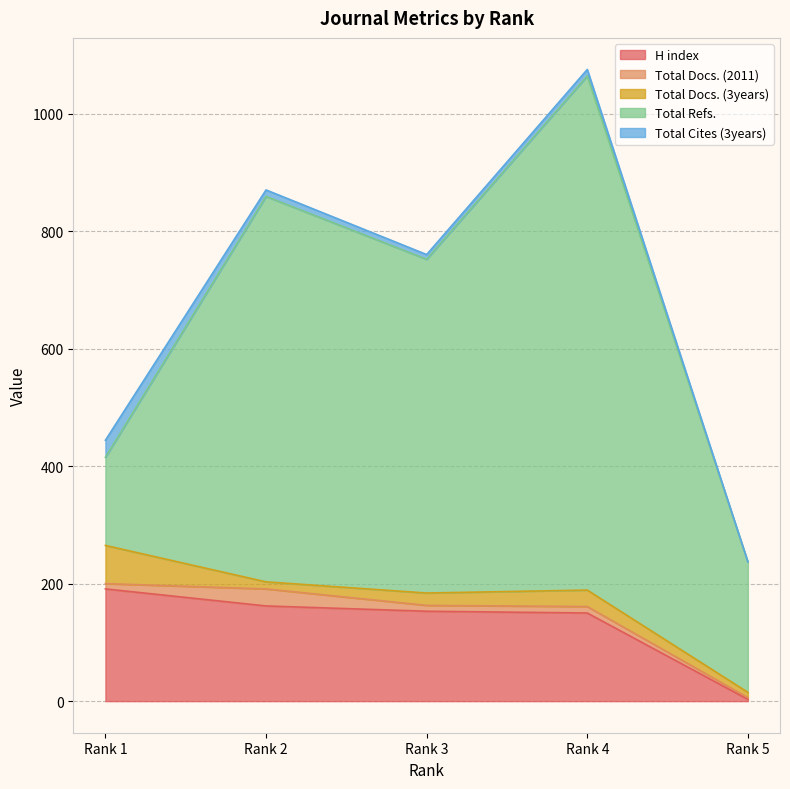

What is the value of the Total Docs. (2011) point at the 3rd from the left?

10